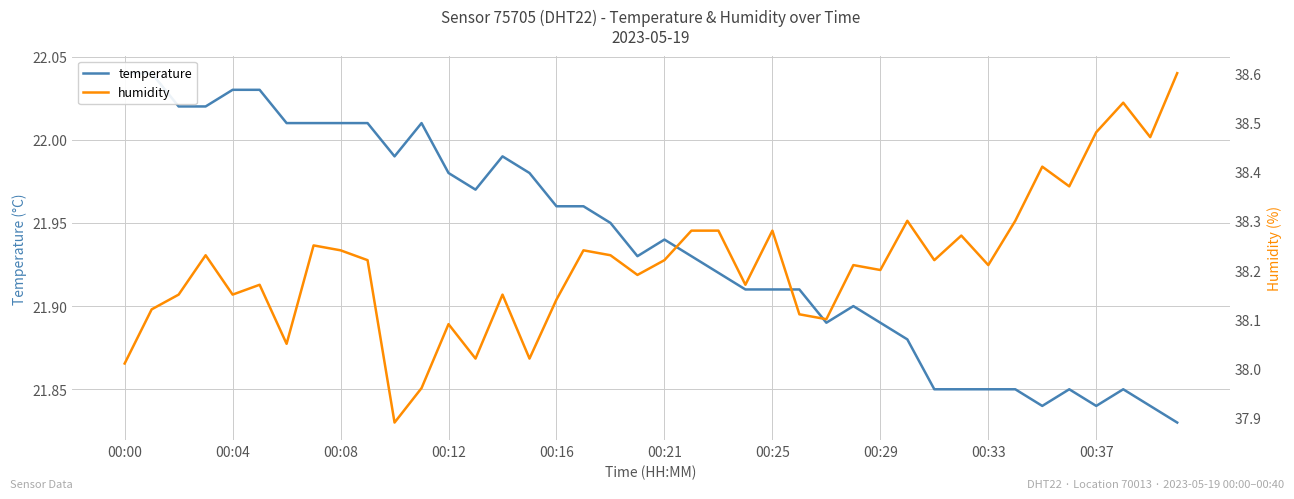

True or false: humidity has more than 0 points higher than both neighbors.

True